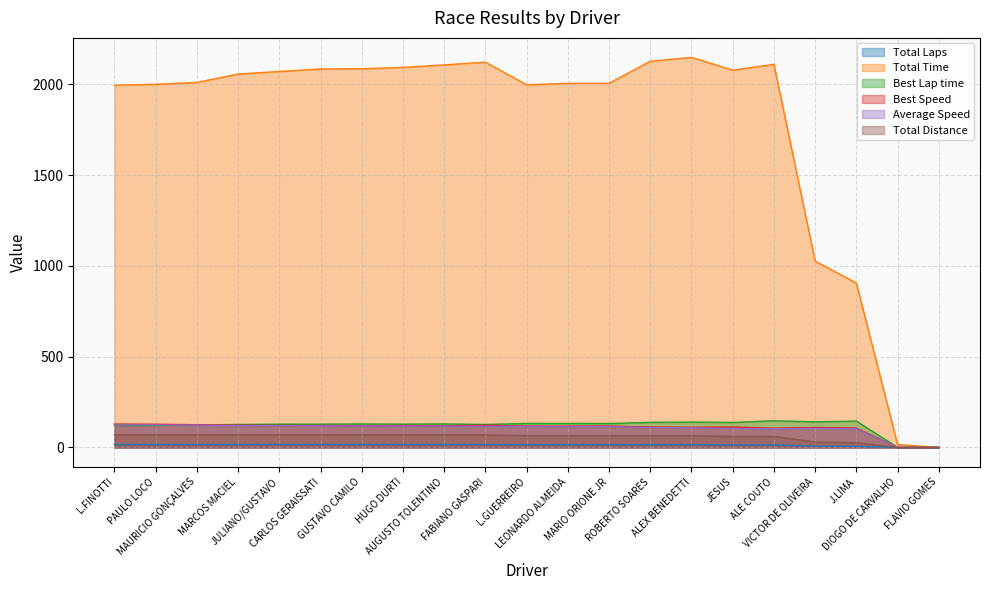

List the series in order of their peak value, lowest first.

Total Laps, Total Distance, Average Speed, Best Speed, Best Lap time, Total Time